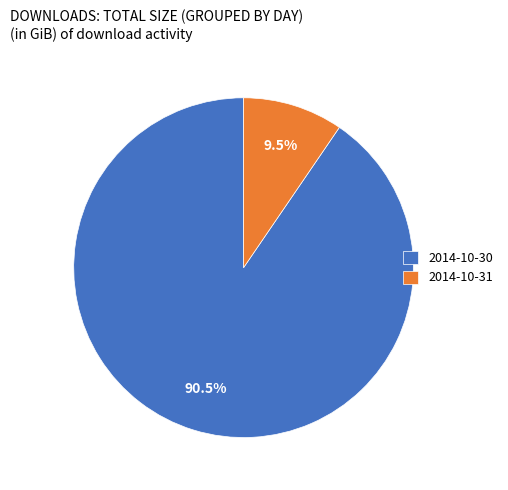

What is the majority slice?

2014-10-30